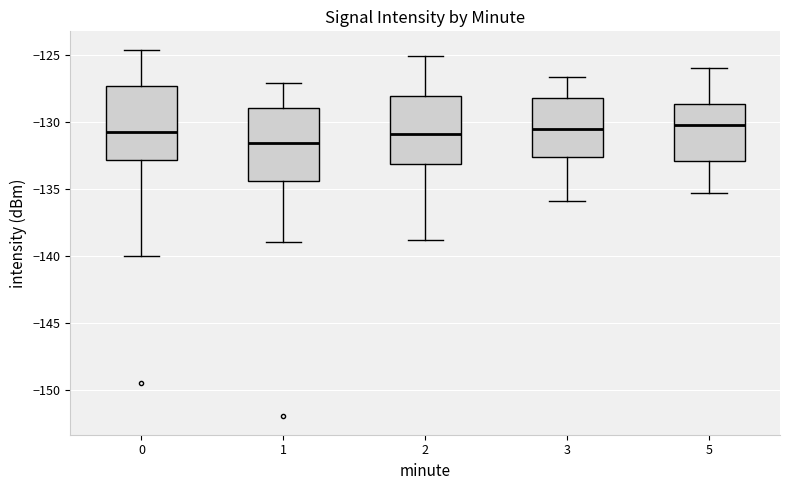

Reading left to right, transcribe this box plot: for each box, give where its median line is, the range the box spans, and where its two whiskers end, as read against the y-axis. The values are not printed on the chart, so give them approximately, as read against the axis.

0: median -131.0, box -133.0 to -127.5, whiskers -140.0 to -124.5
1: median -131.5, box -134.5 to -129.0, whiskers -139.0 to -127.0
2: median -131.0, box -133.0 to -128.0, whiskers -139.0 to -125.0
3: median -130.5, box -132.5 to -128.5, whiskers -136.0 to -126.5
5: median -130.0, box -133.0 to -128.5, whiskers -135.5 to -126.0